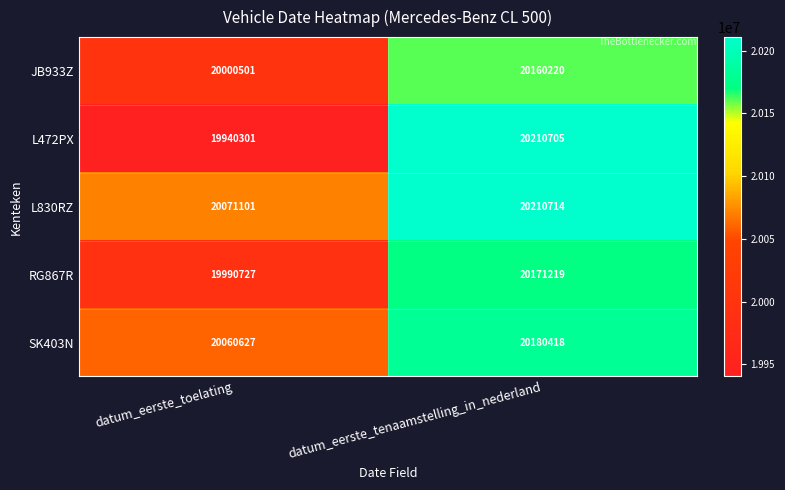

Which category has the lowest value in the RG867R series?

datum_eerste_toelating